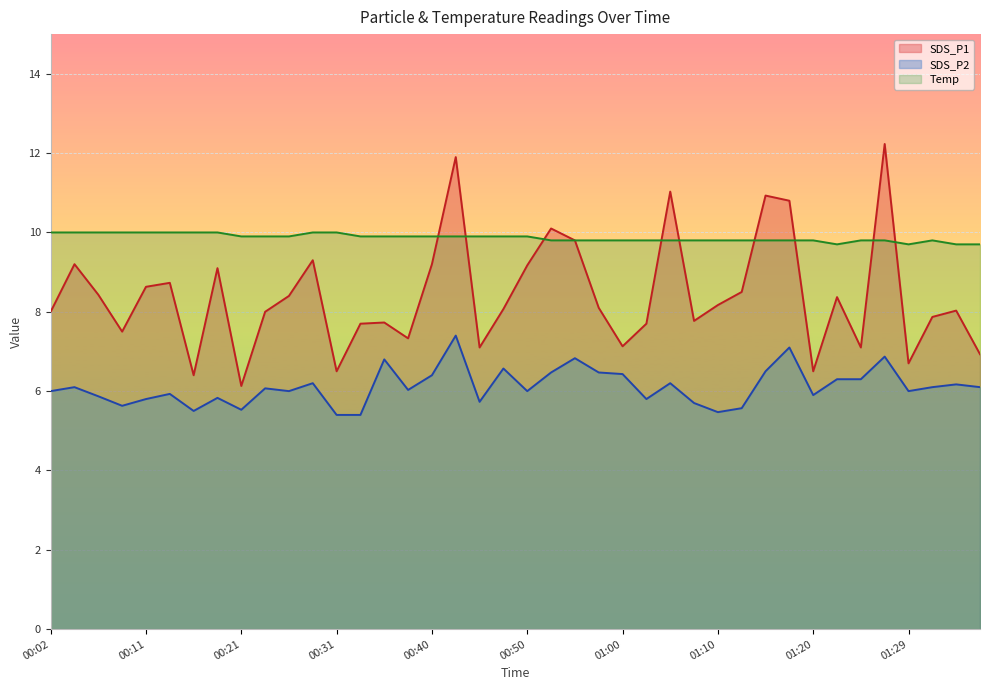

The SDS_P2 series shows 6.1 at 01:37. True or false?

True